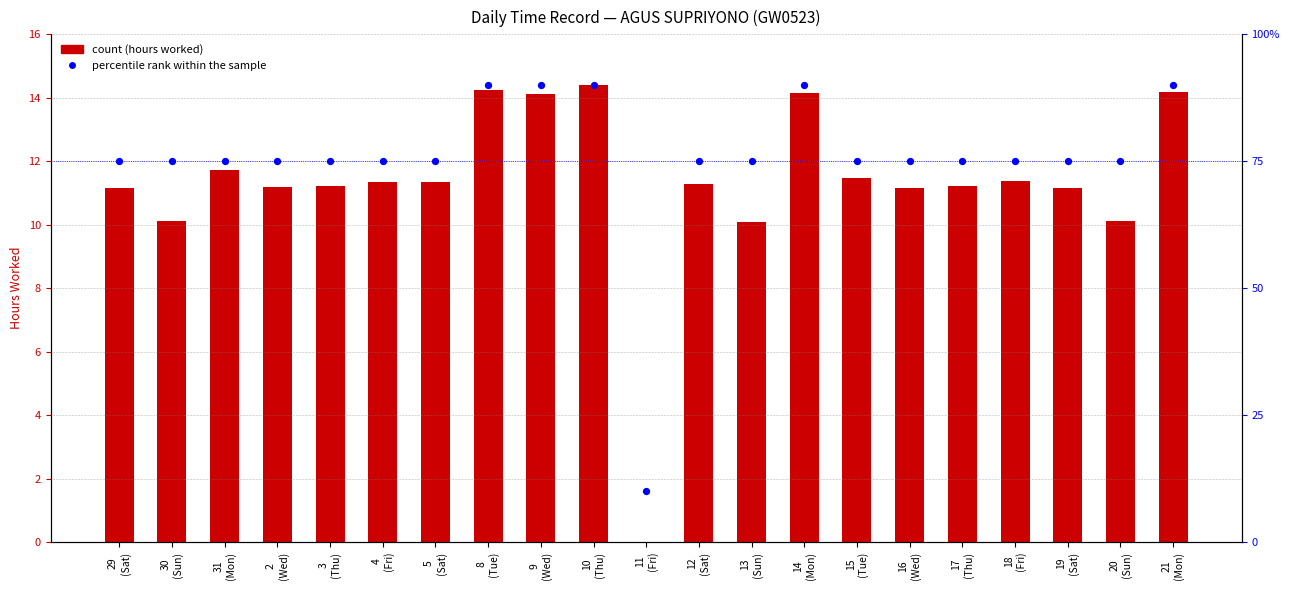

Is the value of count at 29
(Sat) greater than the value of percentile rank within the sample at 30
(Sun)?

No